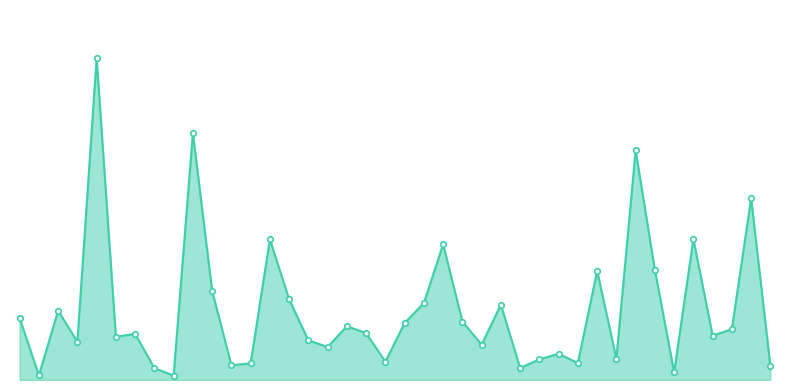

Is this an area chart (filled region under the line)?

Yes